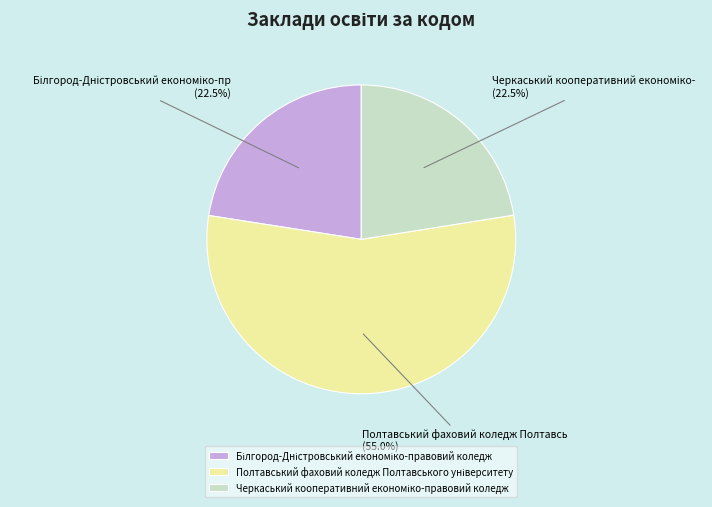

Is there a majority slice in this chart?

Yes